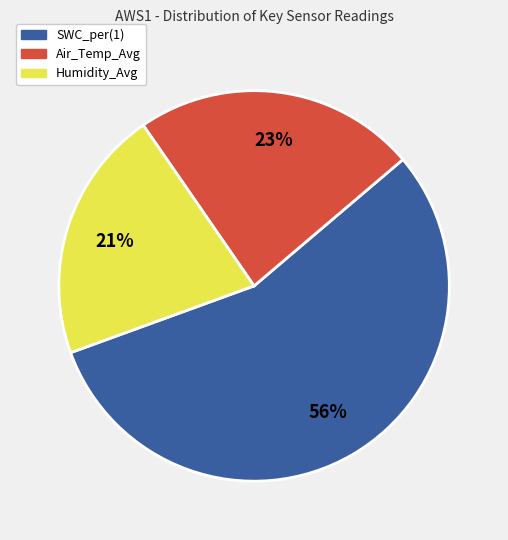

Do Air_Temp_Avg and Humidity_Avg together represent more than half of the pie?

No